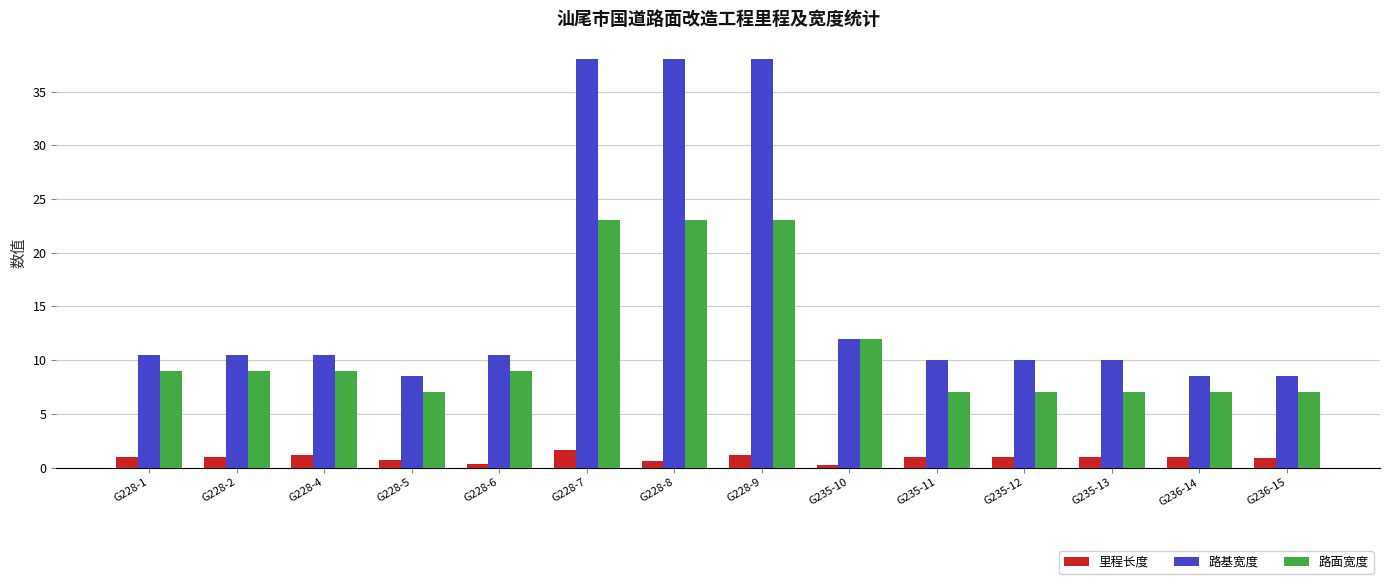

What position from the right is G236-15?

1